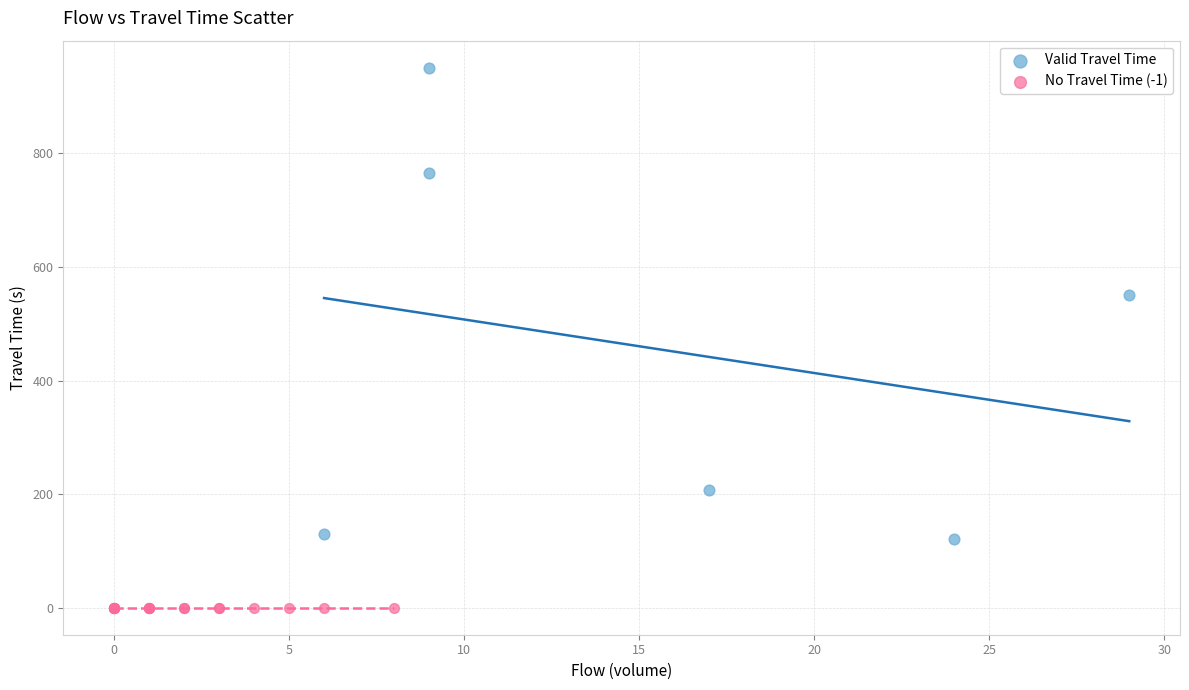

Which series reaches the maximum Y coordinate?

Valid Travel Time